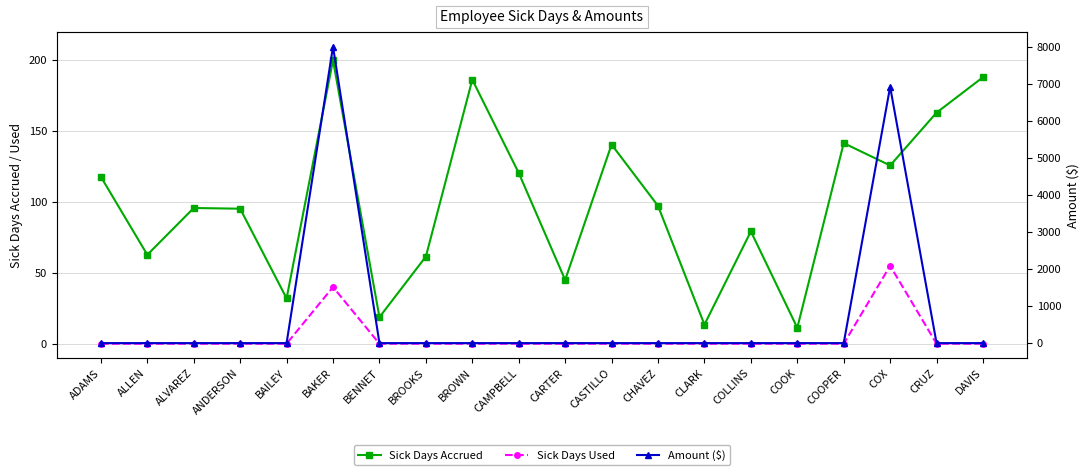

Rank the series by their maximum value, from lowest to highest.

Sick Days Used, Sick Days Accrued, Amount ($)